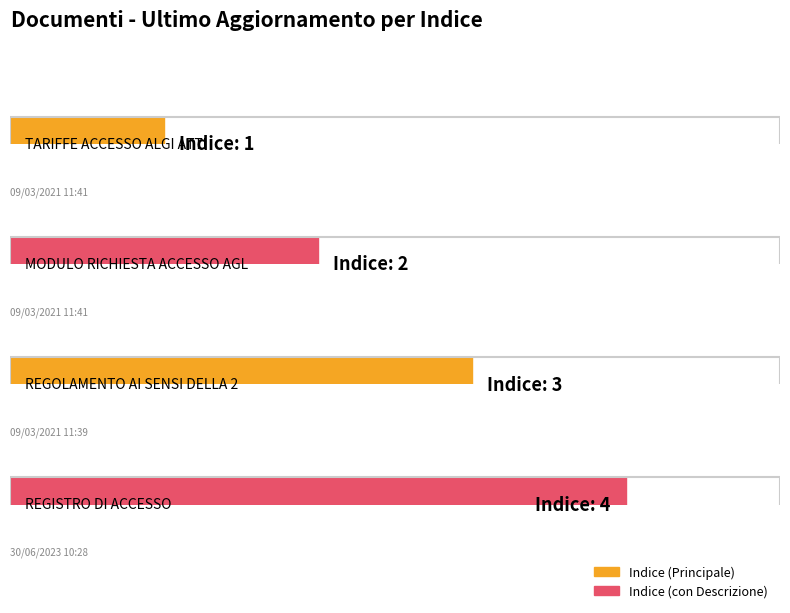

What is the difference between the values at 30/06/2023 10:28 and 09/03/2021 11:41?

2